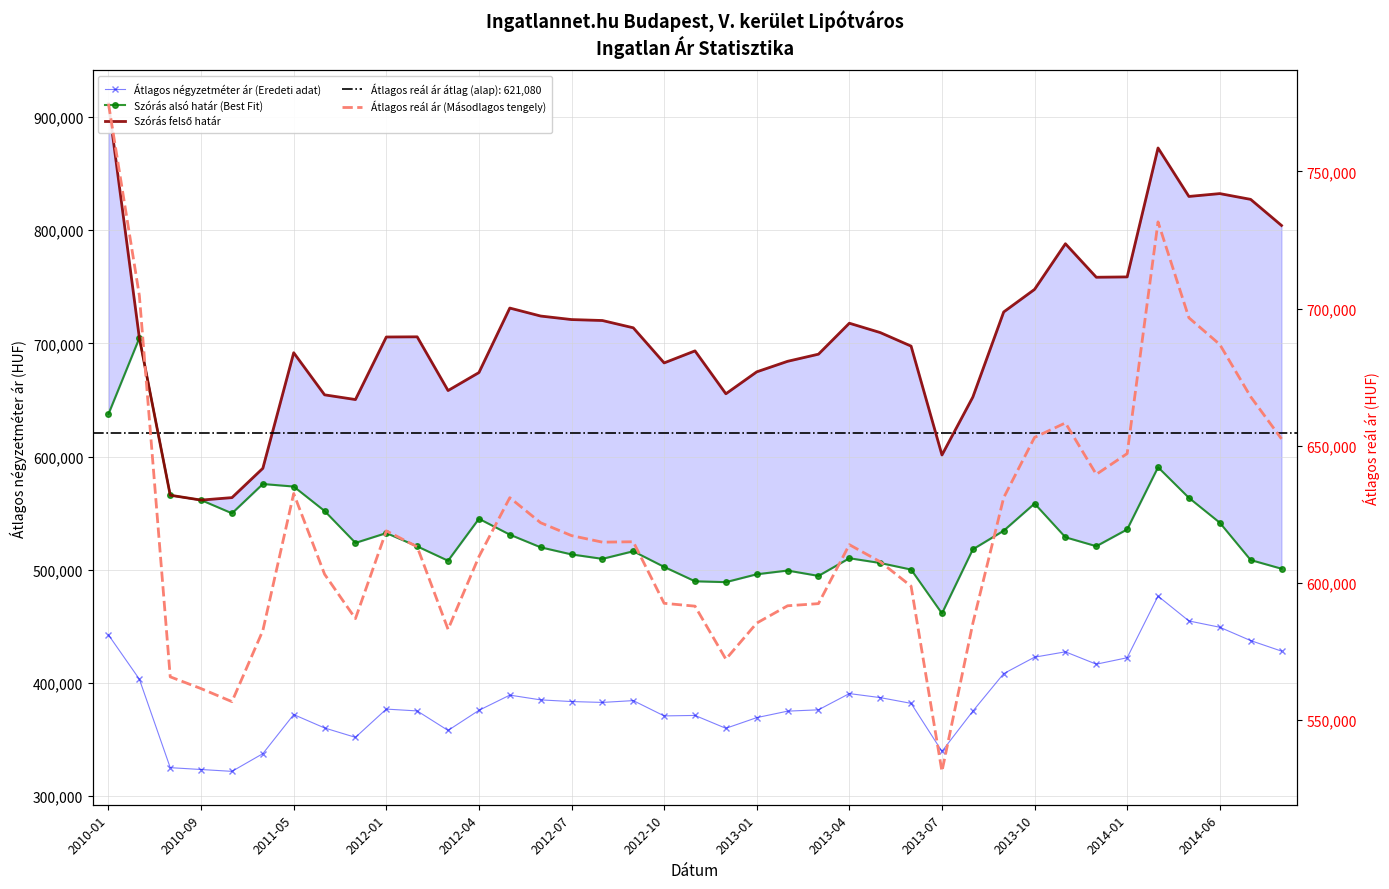

How many values in the Szórás felső határ series are below 705646?

19